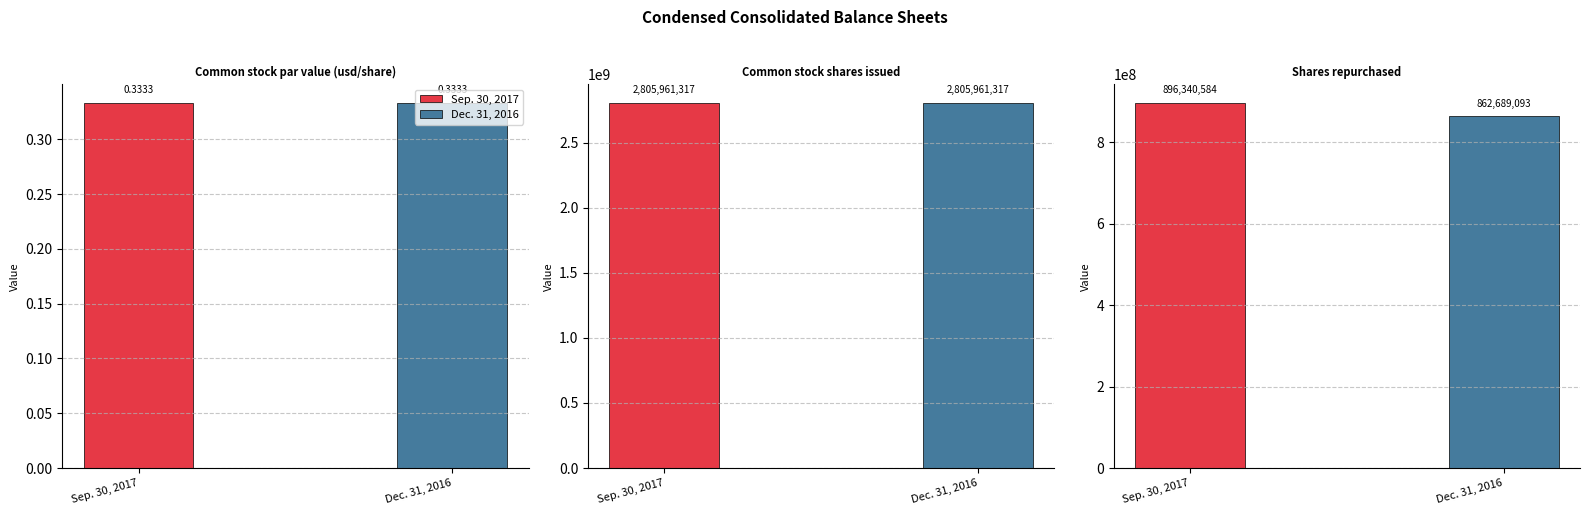

How many values in the Dec. 31, 2016 series are below 862689093?

1